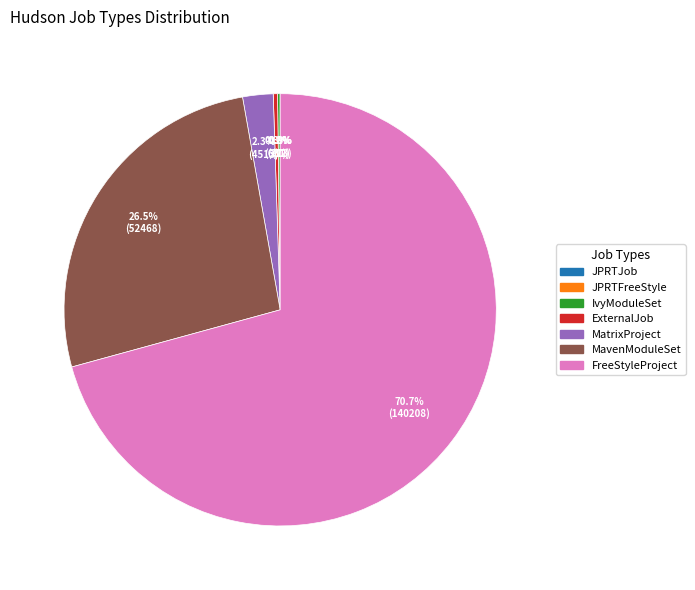

Is there any slice that represents more than half of the pie?

Yes